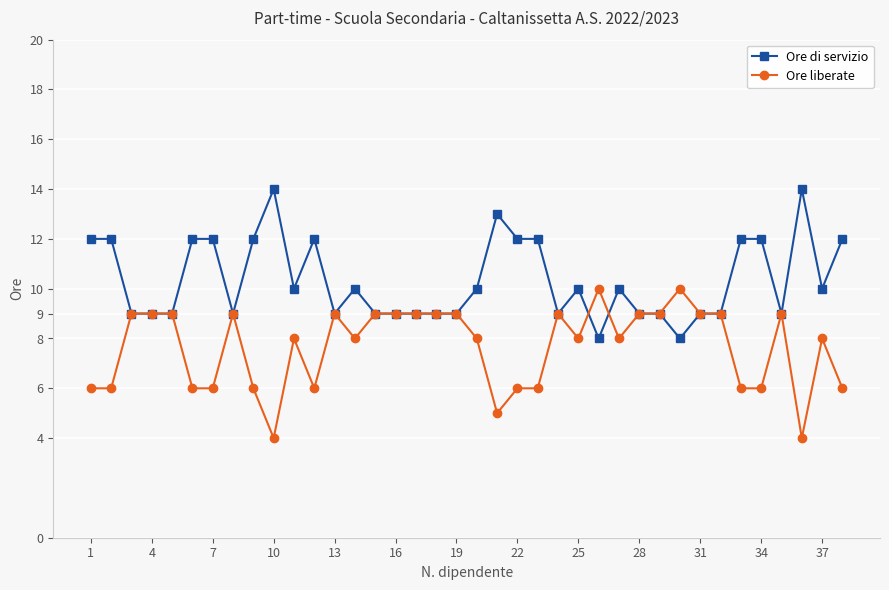

Reading left to right, what are all the values shown in this chart?

Ore di servizio: 12	12	9	9	9	12	12	9	12	14	10	12	9	10	9	9	9	9	9	10	13	12	12	9	10	8	10	9	9	8	9	9	12	12	9	14	10	12
Ore liberate: 6	6	9	9	9	6	6	9	6	4	8	6	9	8	9	9	9	9	9	8	5	6	6	9	8	10	8	9	9	10	9	9	6	6	9	4	8	6